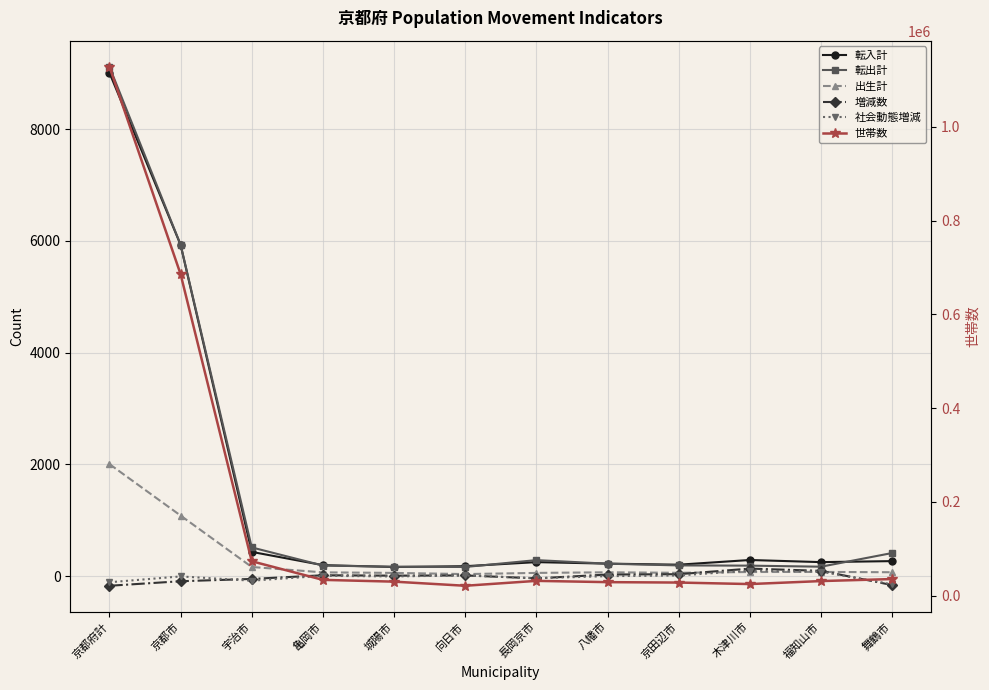

What is the sum of the 社会動態増減 values at 福知山市 and 京都市?

78